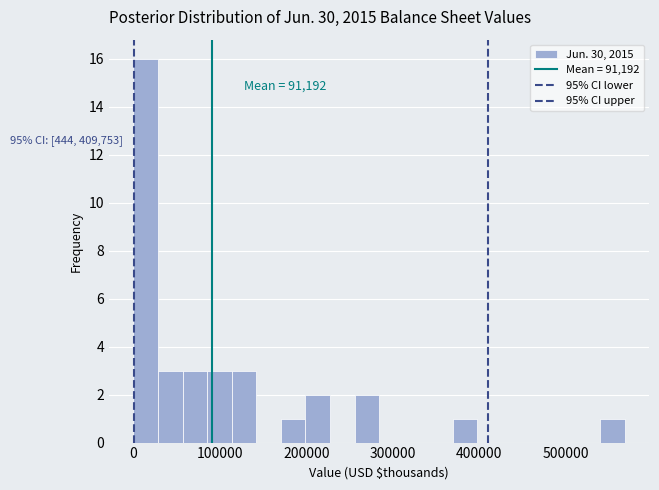

Read against the x-axis, roughly where is the centre of the tallest bar?

10000